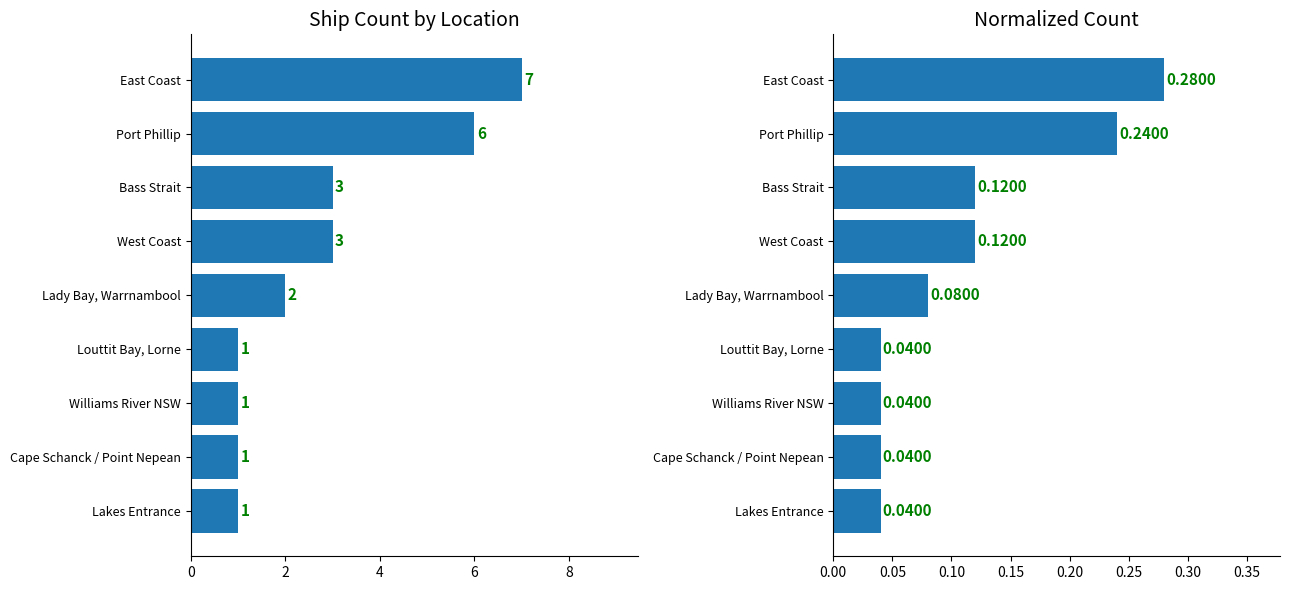

Count the Ship Count values in the range 1 to 3.

7